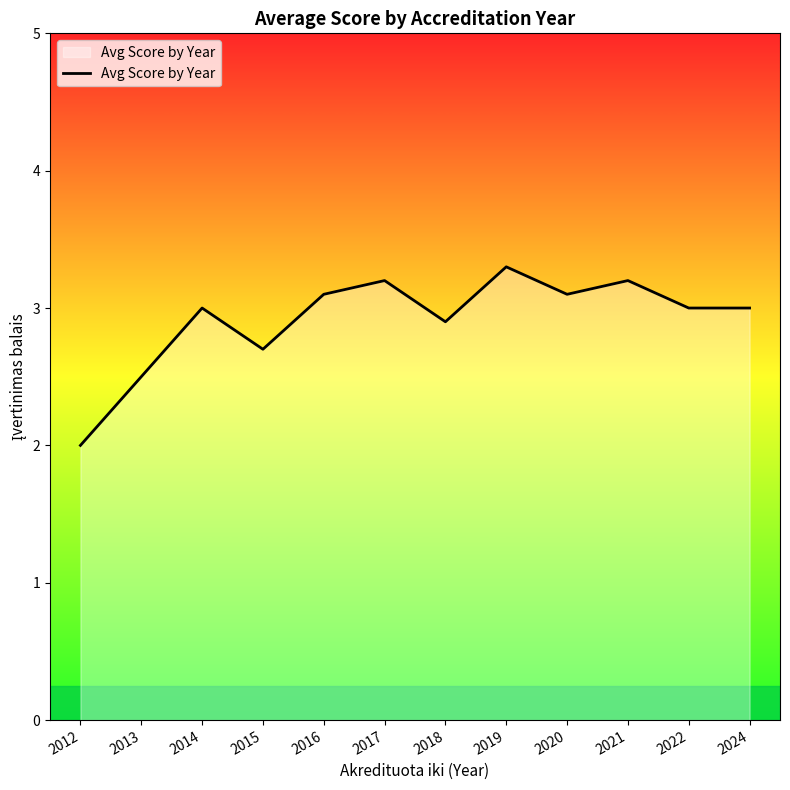

The chart shows a value of 3.1 at 2016. True or false?

True